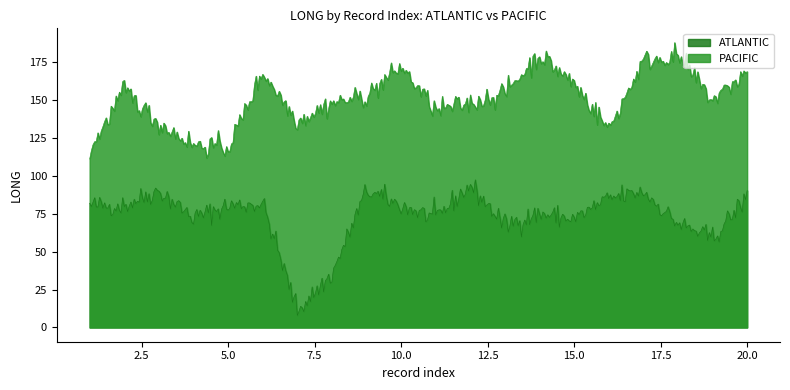

Between 17 and 7, which is larger?

17